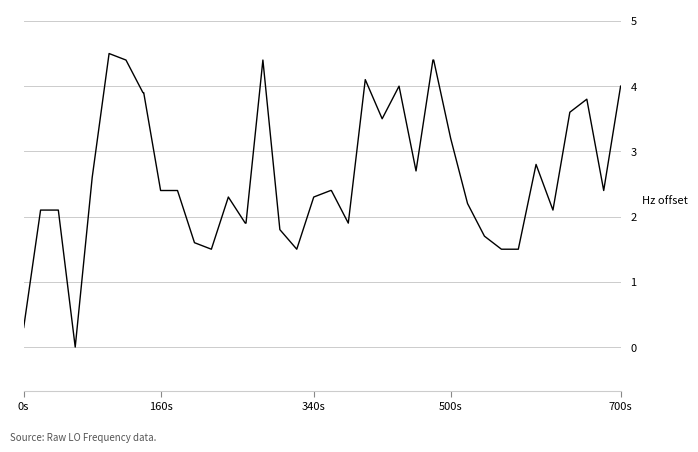

What is the difference between the maximum and minimum values?

4.5